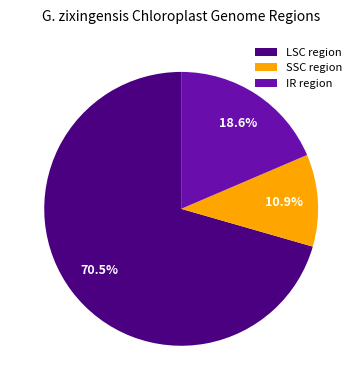

To the nearest percent, what percentage of the pie is IR region?

19%